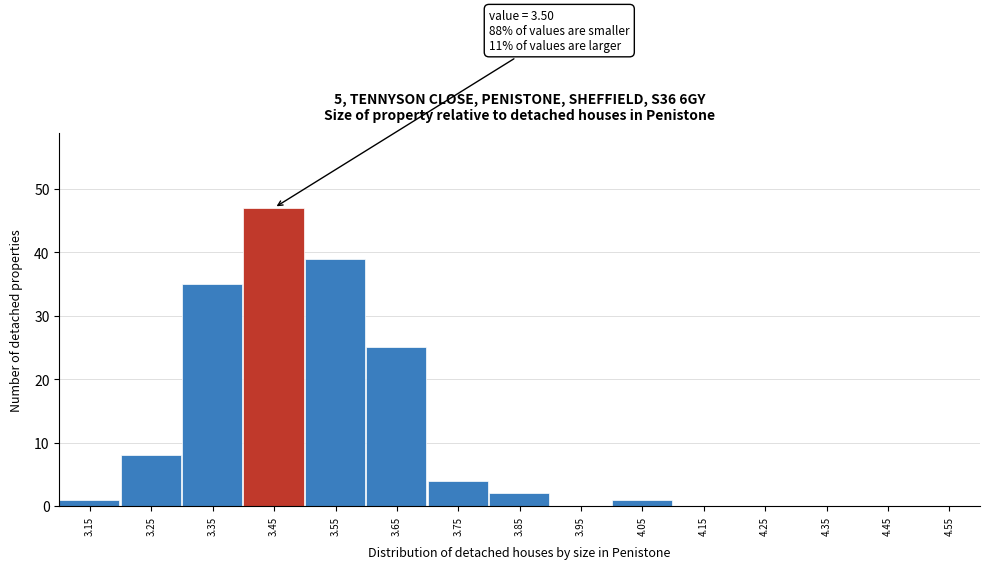

Which range on the x-axis has the tallest bar?

3.4 to 3.5